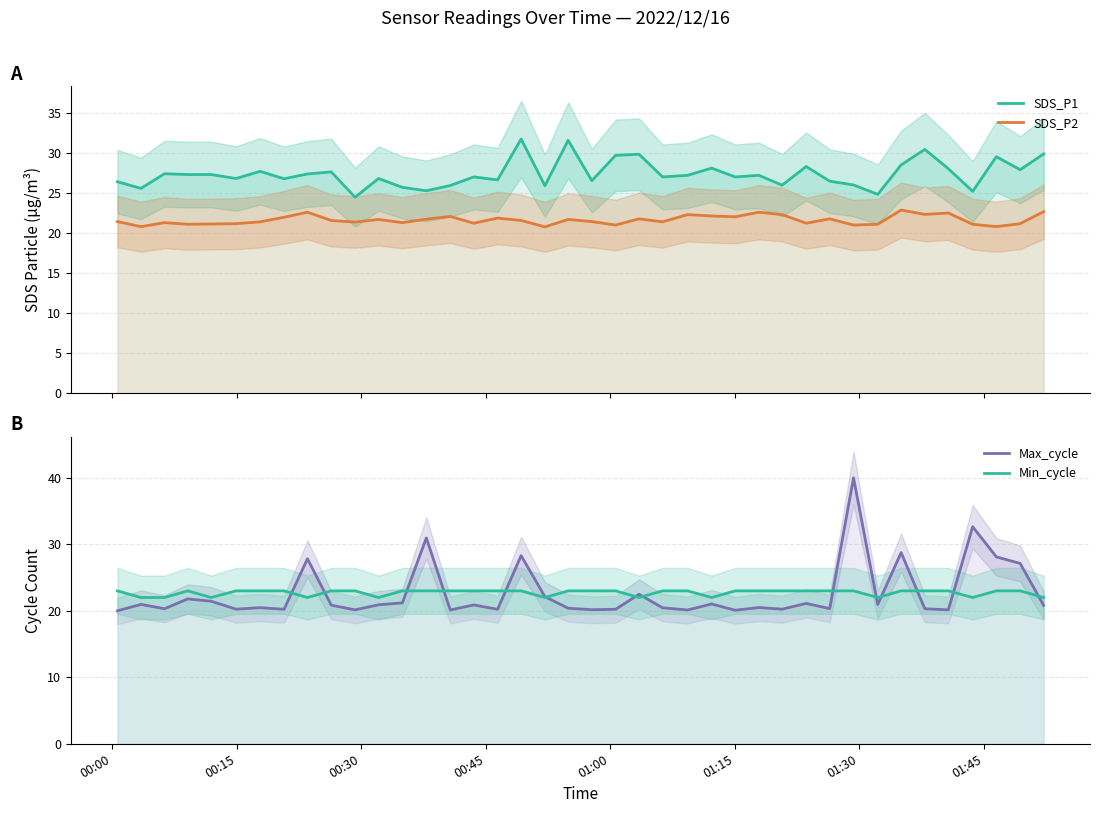

What is the average value of the SDS_P2 series?

21.6